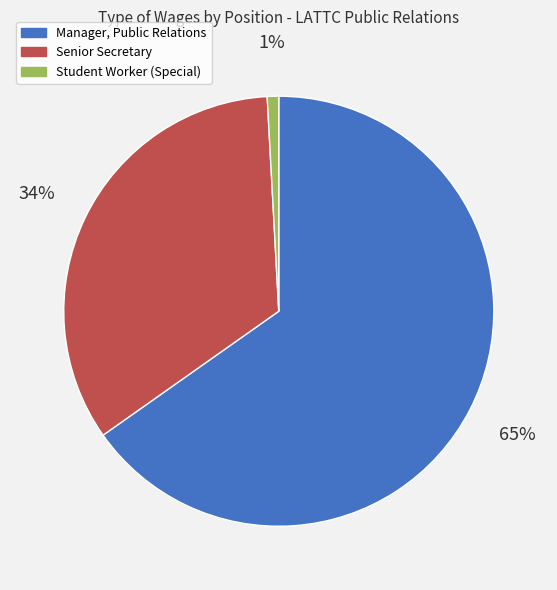

Which has a higher value, Manager, Public Relations or Student Worker (Special)?

Manager, Public Relations